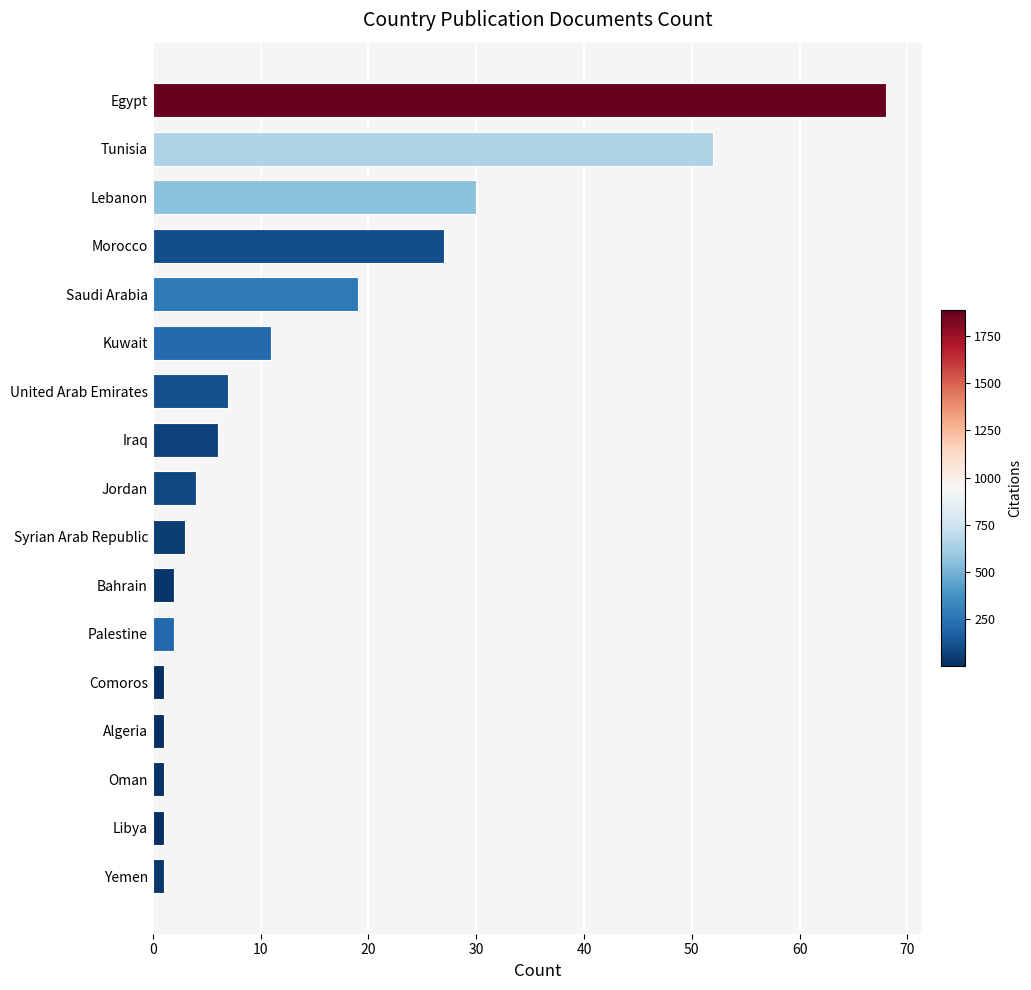

Count the number of categories in the chart.

17